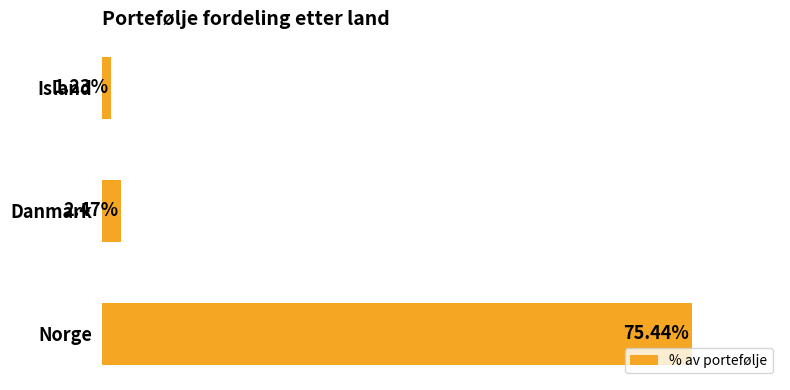

List the labels in order of value, largest first.

Norge, Danmark, Island